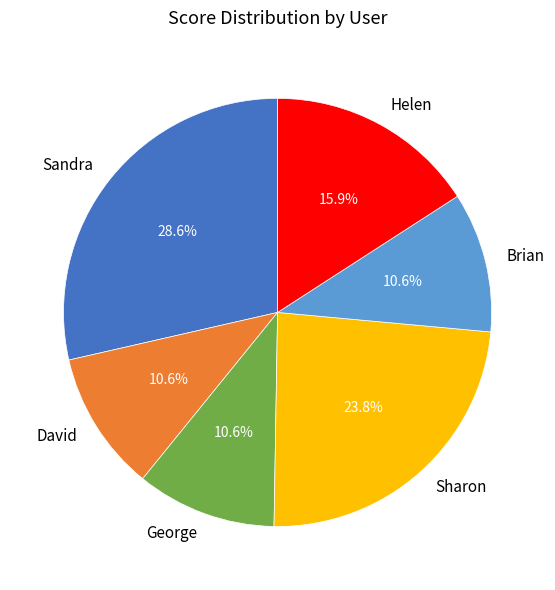

How many segments does this pie chart have?

6